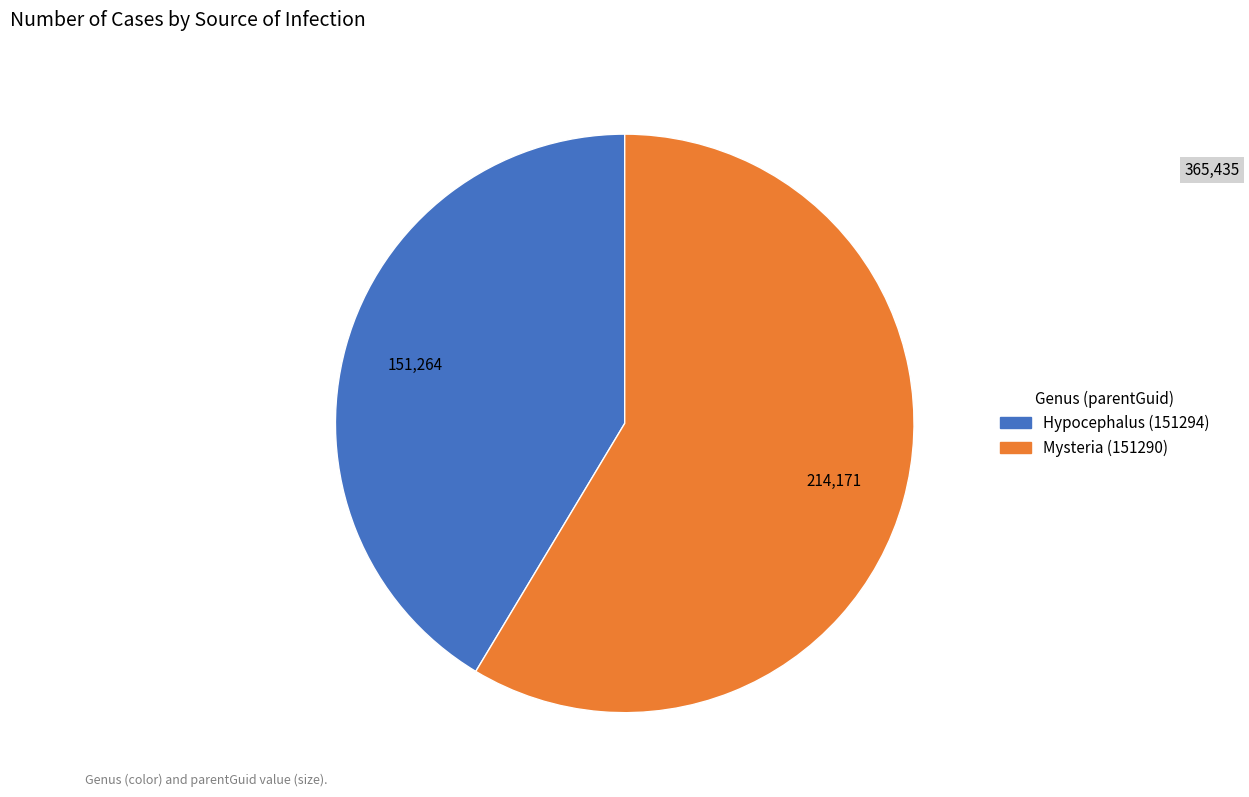

Which has a higher value, Mysteria (151290) or Hypocephalus (151294)?

Mysteria (151290)